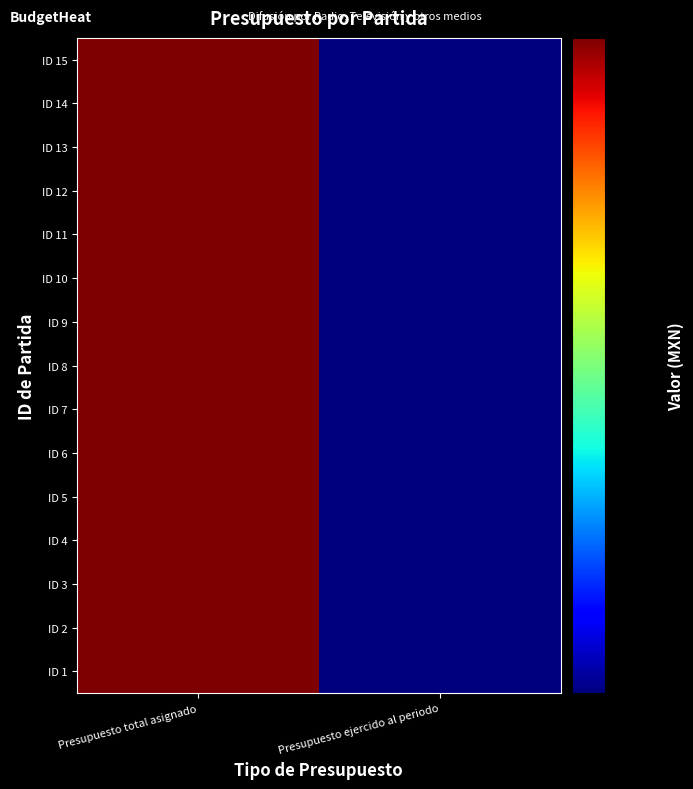

Reading left to right, transcribe all the data shown in this chart.

ID 1: Presupuesto total asignado=62773367.0	Presupuesto ejercido al periodo=15864229.0
ID 2: Presupuesto total asignado=62773367.0	Presupuesto ejercido al periodo=15864229.0
ID 3: Presupuesto total asignado=62773367.0	Presupuesto ejercido al periodo=15864229.0
ID 4: Presupuesto total asignado=62773367.0	Presupuesto ejercido al periodo=15864229.0
ID 5: Presupuesto total asignado=62773367.0	Presupuesto ejercido al periodo=15864229.0
ID 6: Presupuesto total asignado=62773367.0	Presupuesto ejercido al periodo=15864229.0
ID 7: Presupuesto total asignado=62773367.0	Presupuesto ejercido al periodo=15864229.0
ID 8: Presupuesto total asignado=62773367.0	Presupuesto ejercido al periodo=15864229.0
ID 9: Presupuesto total asignado=62773367.0	Presupuesto ejercido al periodo=15864229.0
ID 10: Presupuesto total asignado=62773367.0	Presupuesto ejercido al periodo=15864229.0
ID 11: Presupuesto total asignado=62773367.0	Presupuesto ejercido al periodo=15864229.0
ID 12: Presupuesto total asignado=62773367.0	Presupuesto ejercido al periodo=15864229.0
ID 13: Presupuesto total asignado=62773367.0	Presupuesto ejercido al periodo=15864229.0
ID 14: Presupuesto total asignado=62773367.0	Presupuesto ejercido al periodo=15864229.0
ID 15: Presupuesto total asignado=62773367.0	Presupuesto ejercido al periodo=15864229.0